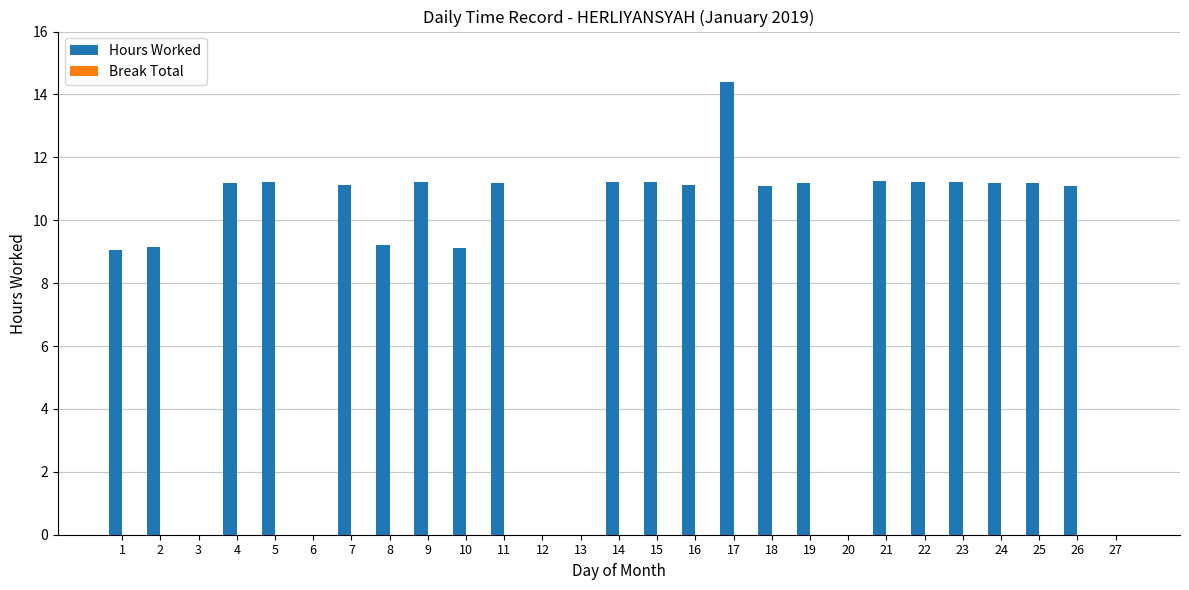

What is the change in value from 17 to 18?

-3.3